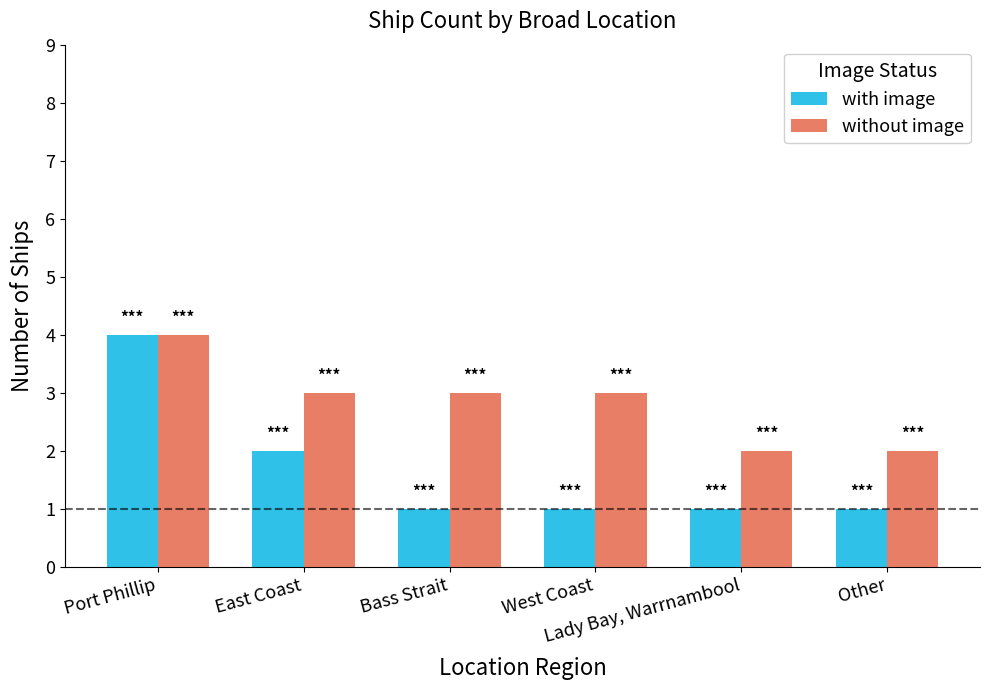

Reading left to right, what are all the values shown in this chart?

with image: Port Phillip=4	East Coast=2	Bass Strait=1	West Coast=1	Lady Bay, Warrnambool=1	Other=1
without image: Port Phillip=4	East Coast=3	Bass Strait=3	West Coast=3	Lady Bay, Warrnambool=2	Other=2